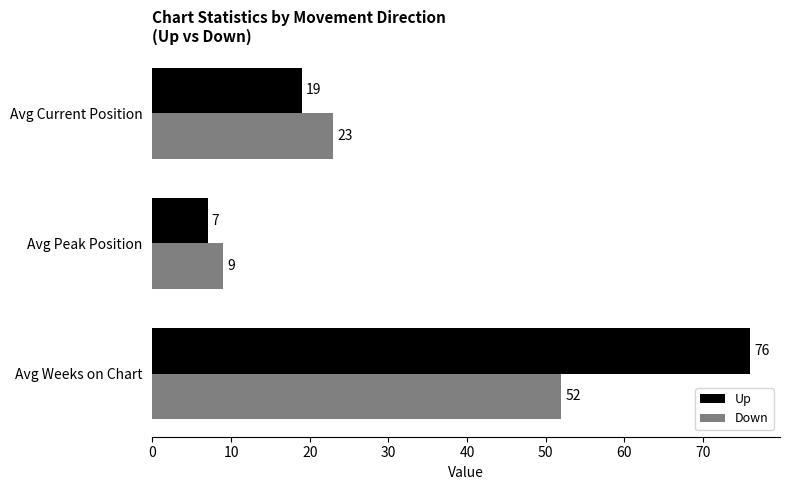

True or false: Down has a value of 52 at Avg Weeks on Chart.

True